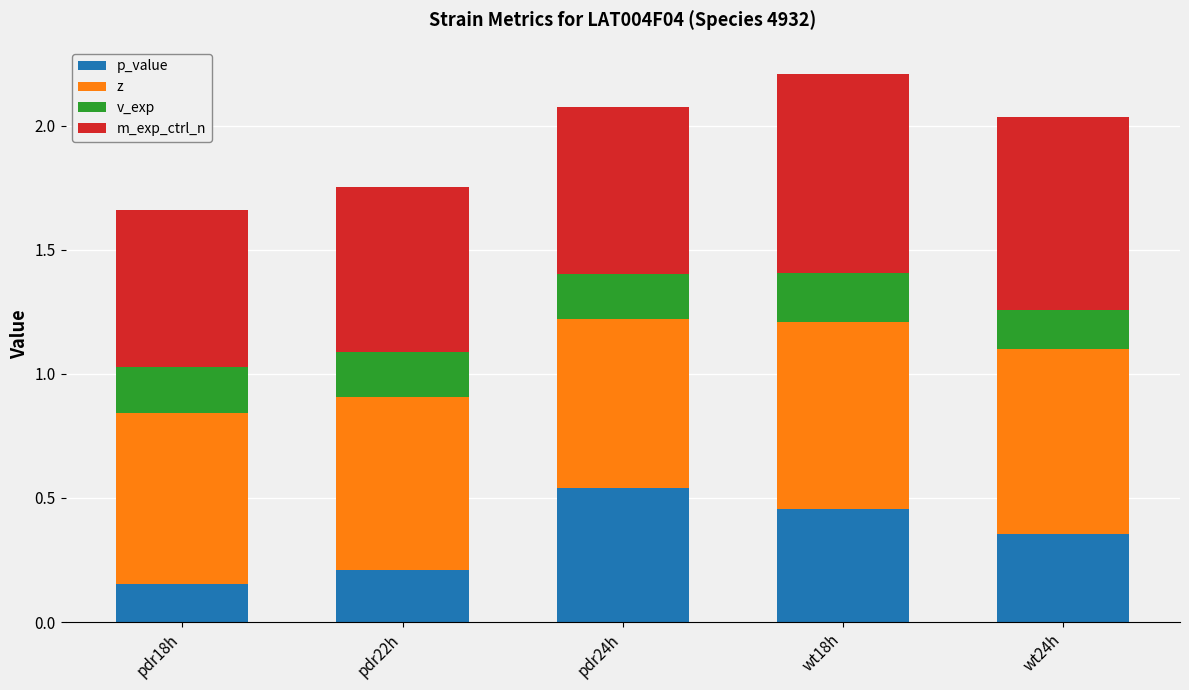

What is the total value across all series at pdr24h?

2.1